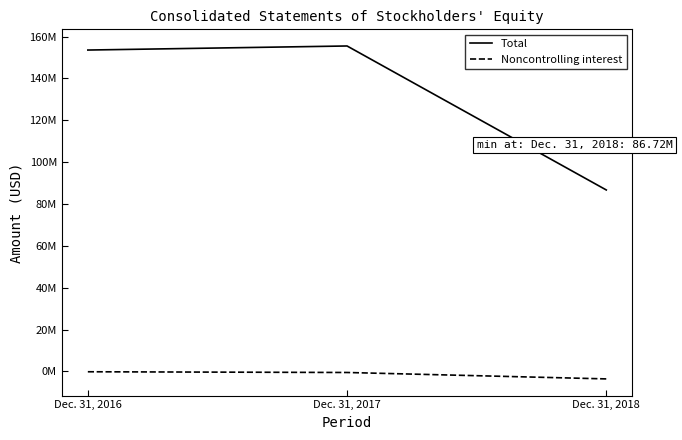

Where does the Total series first go above 153572334?

Dec. 31, 2017